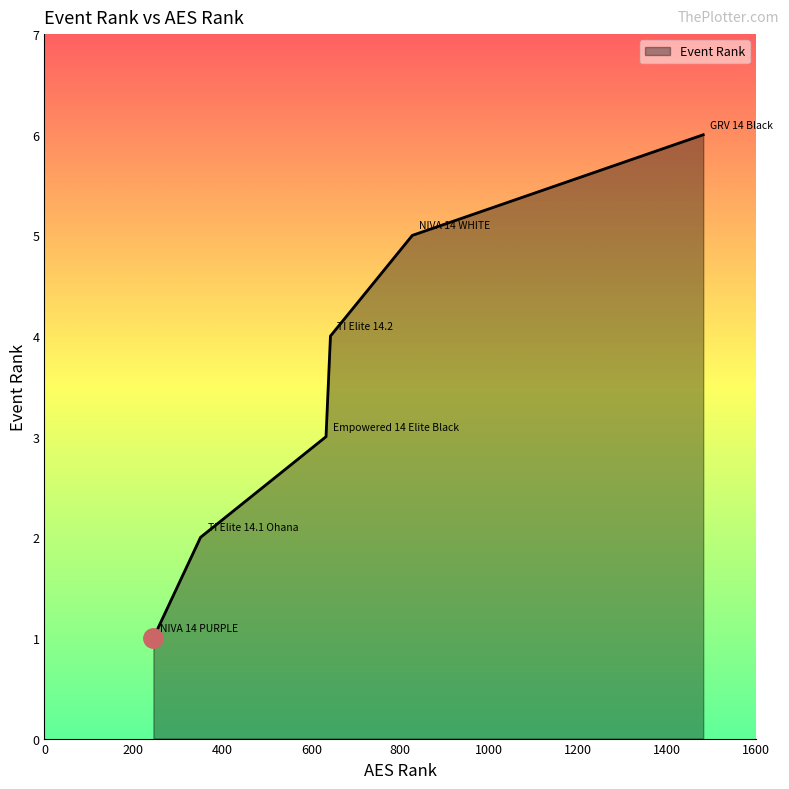

How many lines are shown in the chart?

1